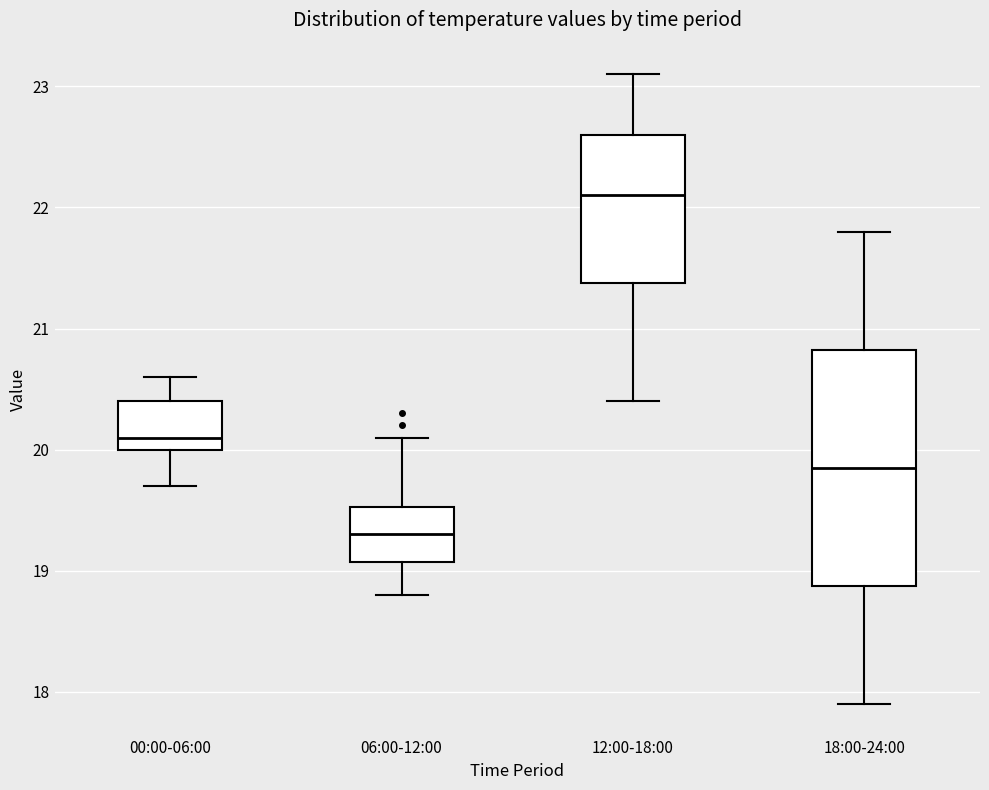

Reading left to right, read every box against the y-axis: the position of its median line, the range the box covers, and the ends of its whiskers. The values are not printed on the chart, so give them approximately, as read against the axis.

00:00-06:00: median 20.1, box 20.0 to 20.4, whiskers 19.7 to 20.6
06:00-12:00: median 19.3, box 19.1 to 19.5, whiskers 18.8 to 20.1
12:00-18:00: median 22.1, box 21.4 to 22.6, whiskers 20.4 to 23.1
18:00-24:00: median 19.9, box 18.9 to 20.8, whiskers 17.9 to 21.8